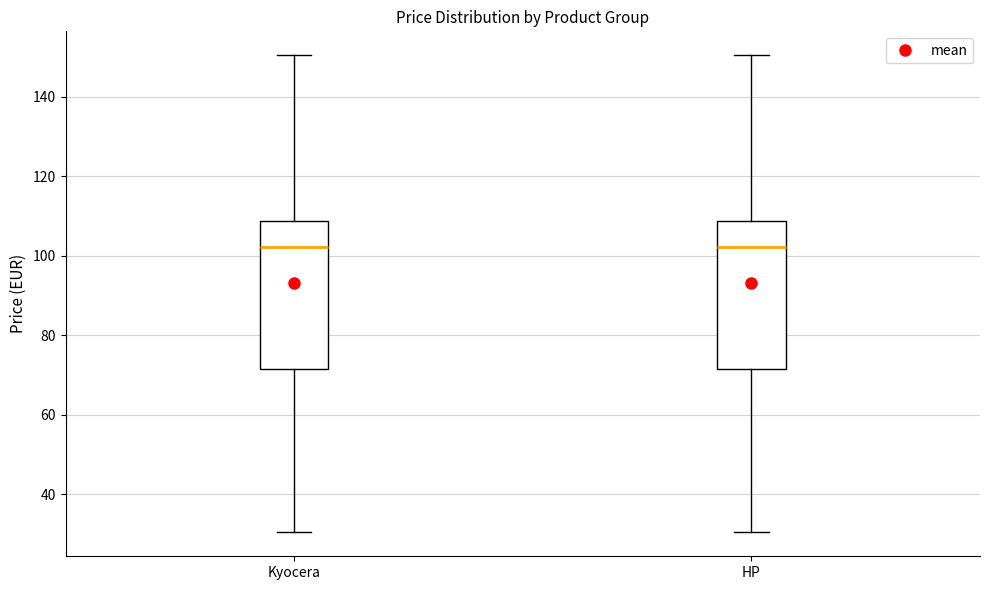

Reading left to right, transcribe this box plot: for each box, give where its median line is, the range the box spans, and where its two whiskers end, as read against the y-axis. The values are not printed on the chart, so give them approximately, as read against the axis.

Kyocera: median 102, box 72 to 108, whiskers 30 to 150
HP: median 102, box 72 to 108, whiskers 30 to 150